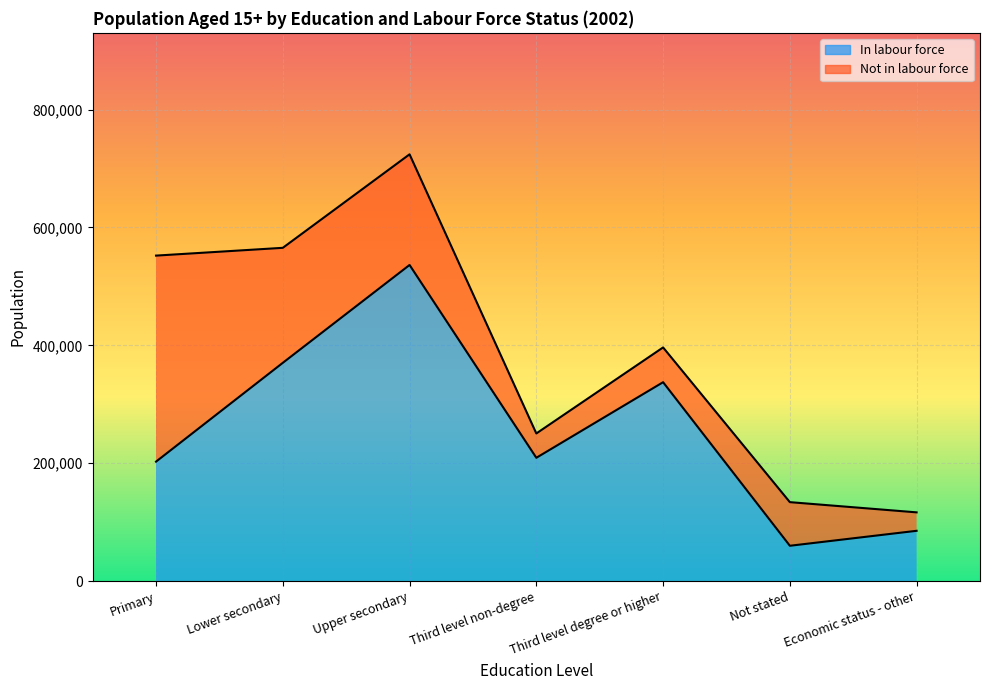

What position from the right is Primary?

7